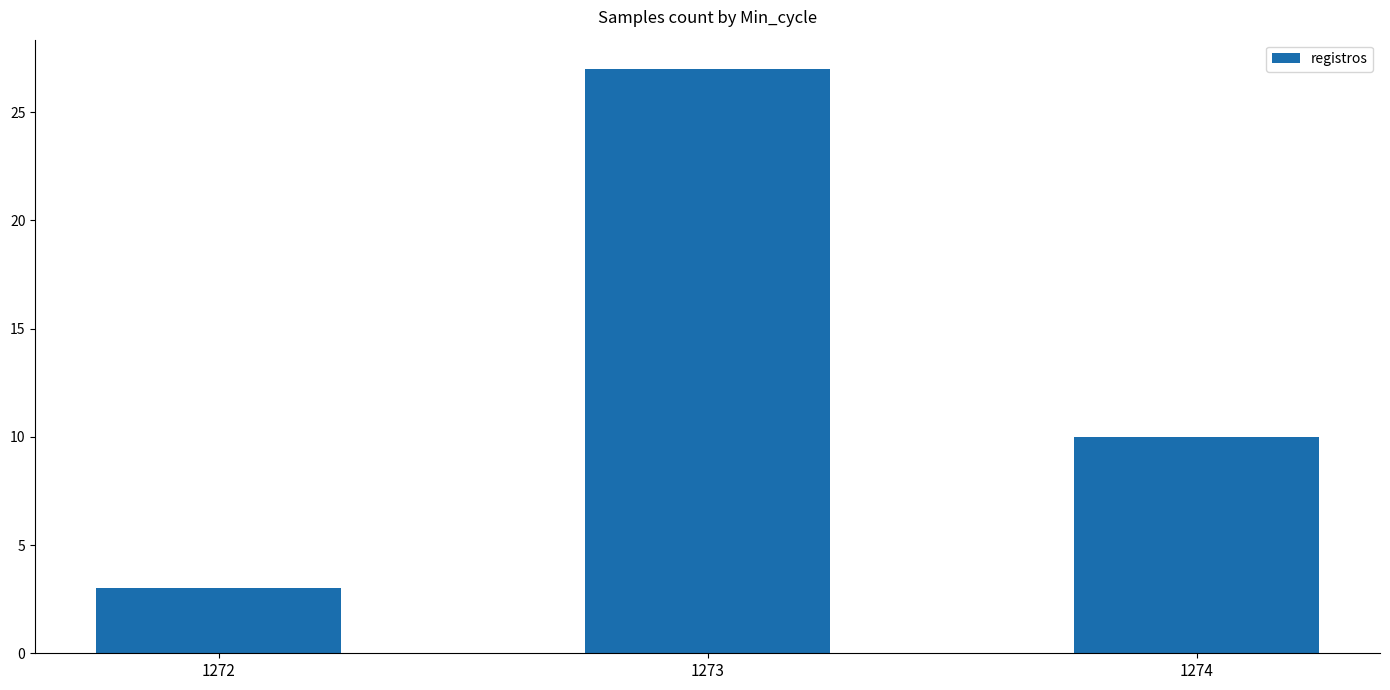

What value does the data have at 1272?

3